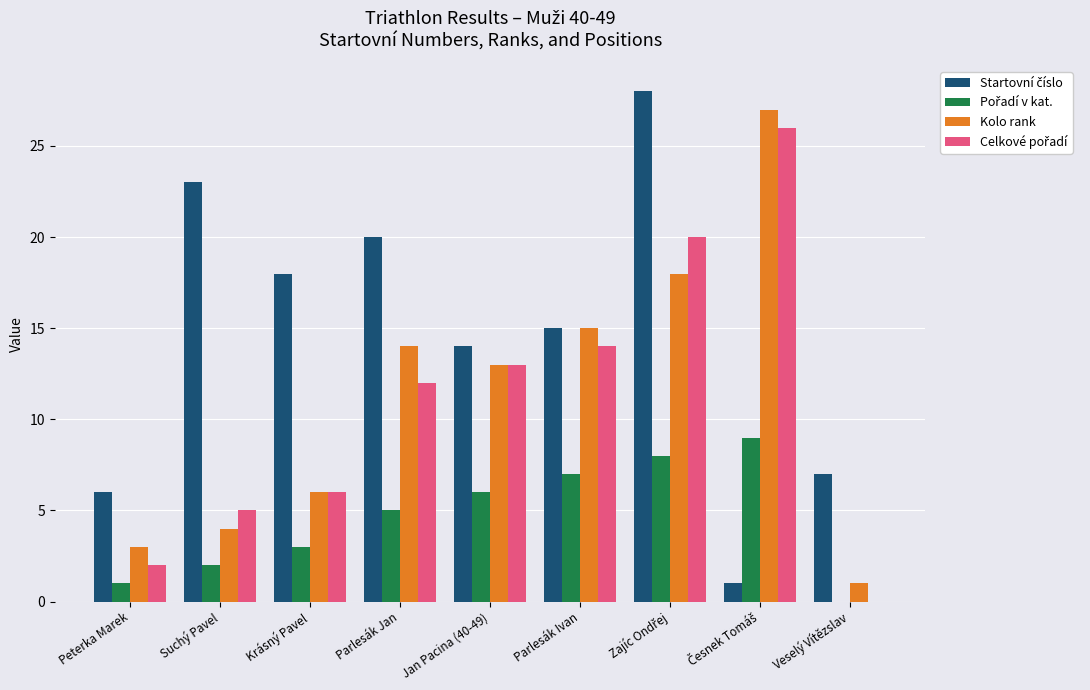

What is the total value across all series at Parlesák Jan?

51